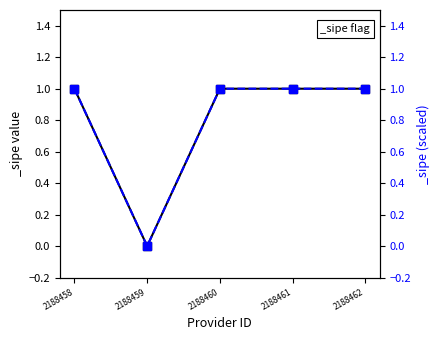

True or false: the data shows 0 at 2188459.

True